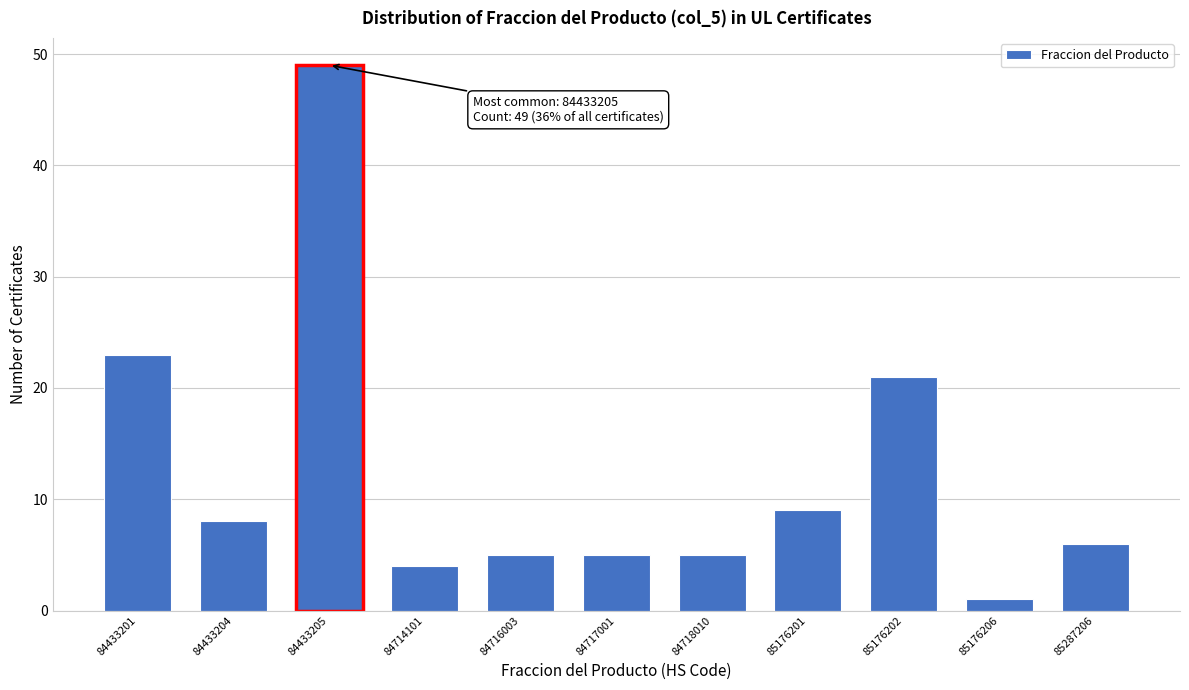

Reading left to right, what are all the values shown in this chart?

84433201=23	84433204=8	84433205=49	84714101=4	84716003=5	84717001=5	84718010=5	85176201=9	85176202=21	85176206=1	85287206=6